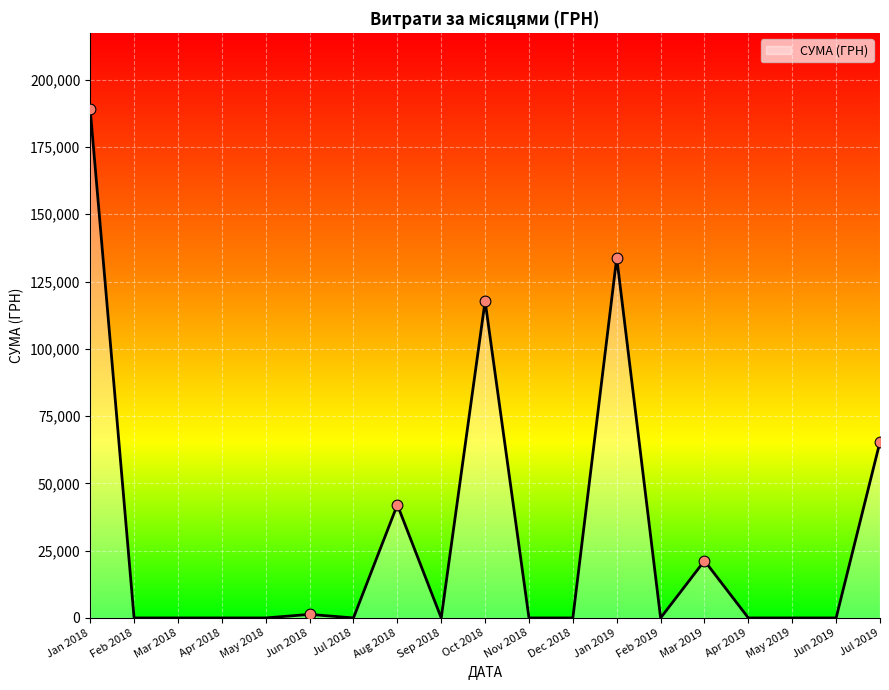

Between Jan 2019 and Dec 2018, which is larger?

Jan 2019